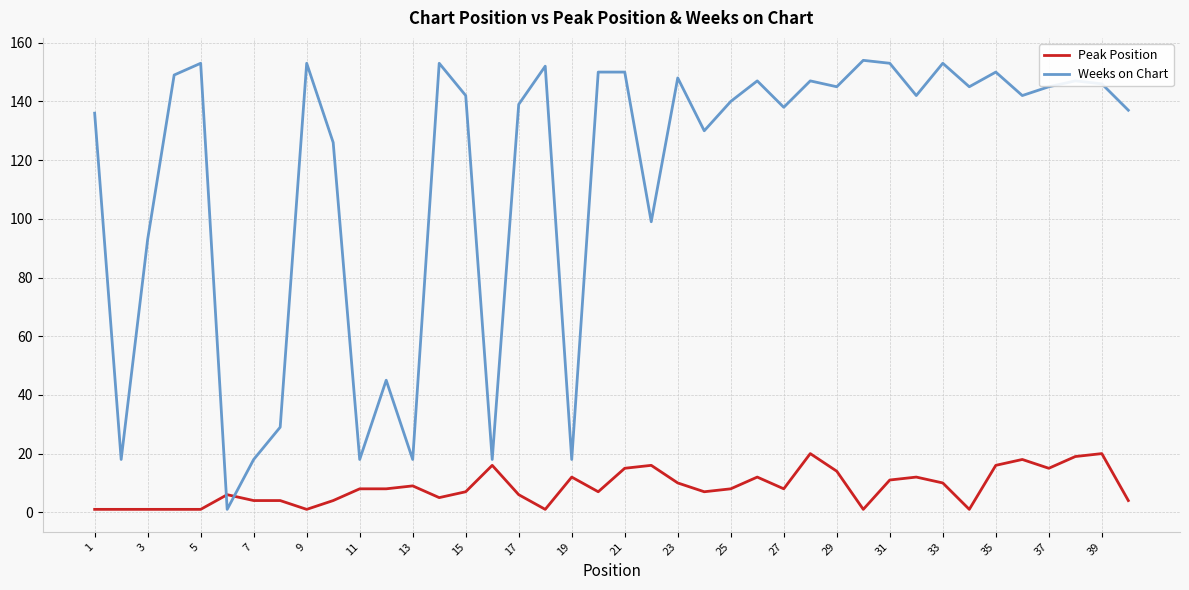

What are all the series names shown in the legend?

Peak Position, Weeks on Chart